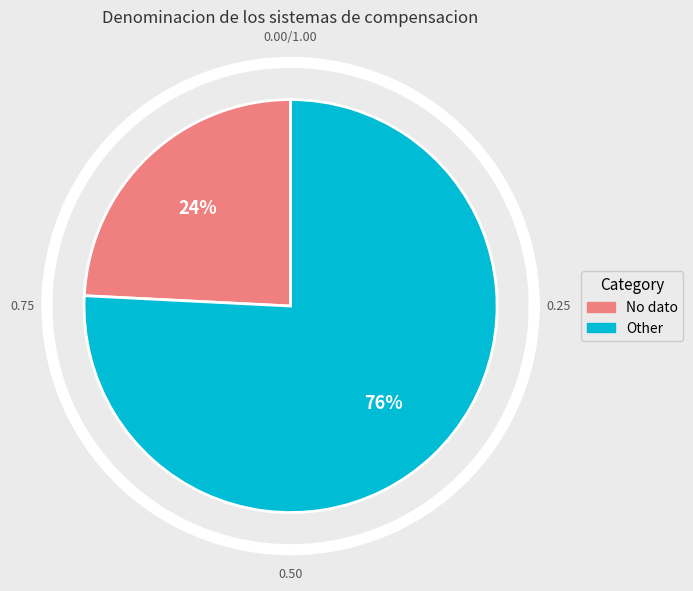

What percentage do No dato and Other together represent?

100.0%